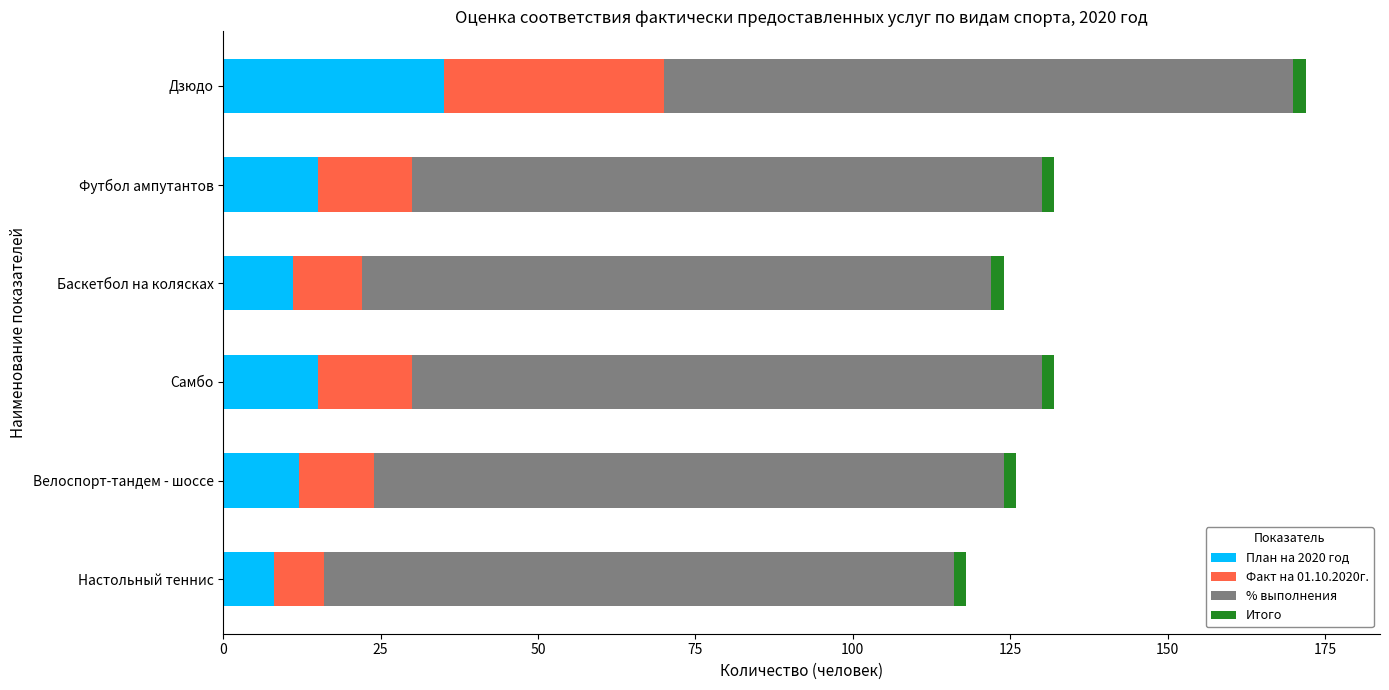

What is the highest value of the План на 2020 год series?

35